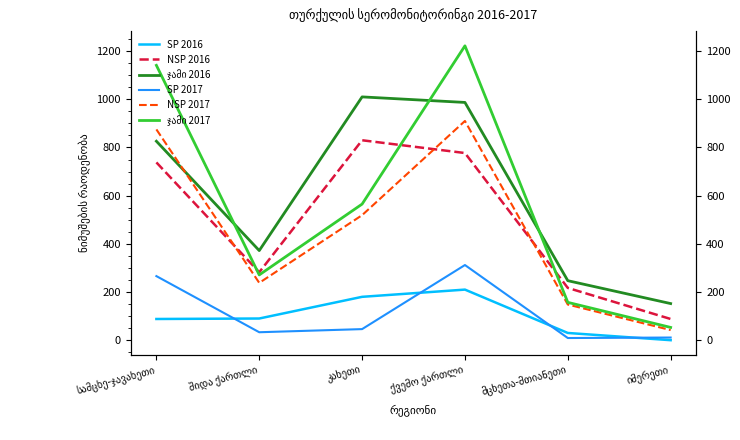

Which category has the highest value in the SP 2017 series?

ქვემო ქართლი